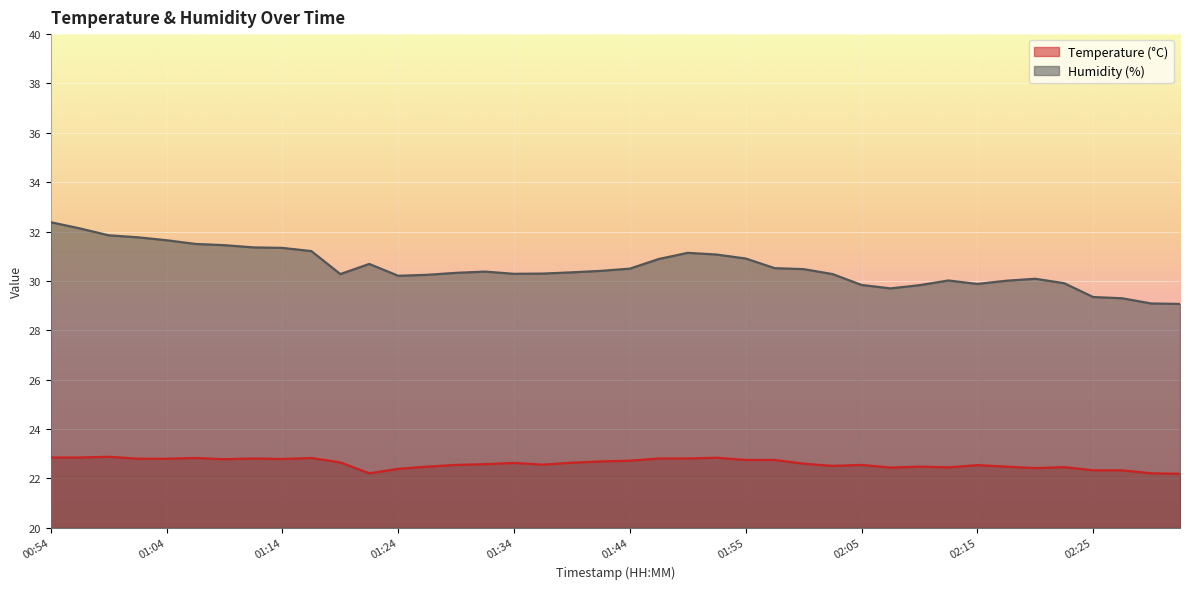

Which category has the highest value in the Humidity (%) series?

00:54